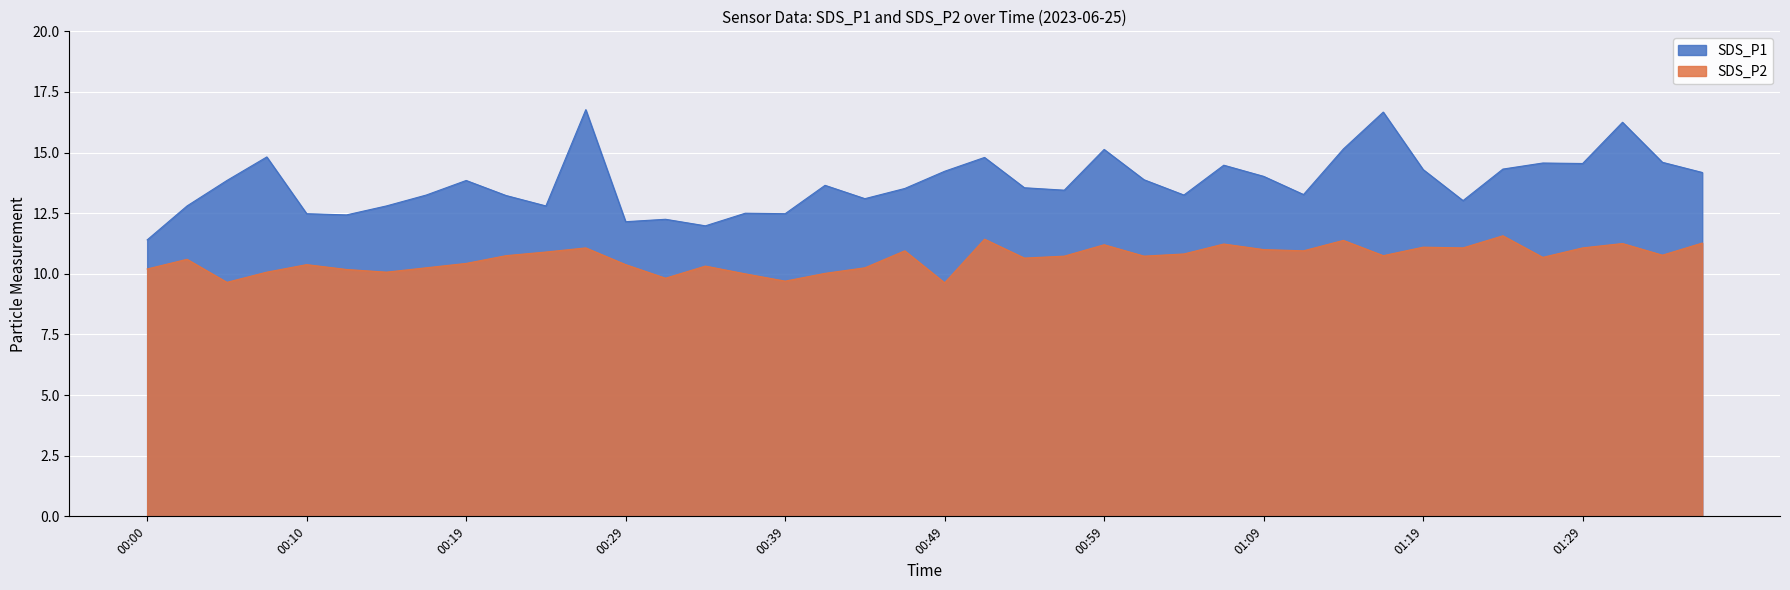

Rank the series by their average value, from lowest to highest.

SDS_P2, SDS_P1